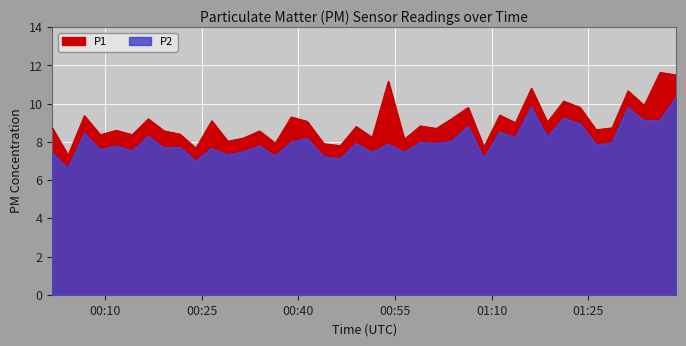

Which series has the widest spread of values?

P1